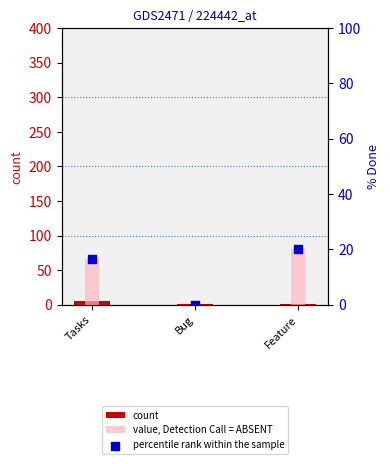

Which series has the largest total across all categories?

value, Detection Call = ABSENT